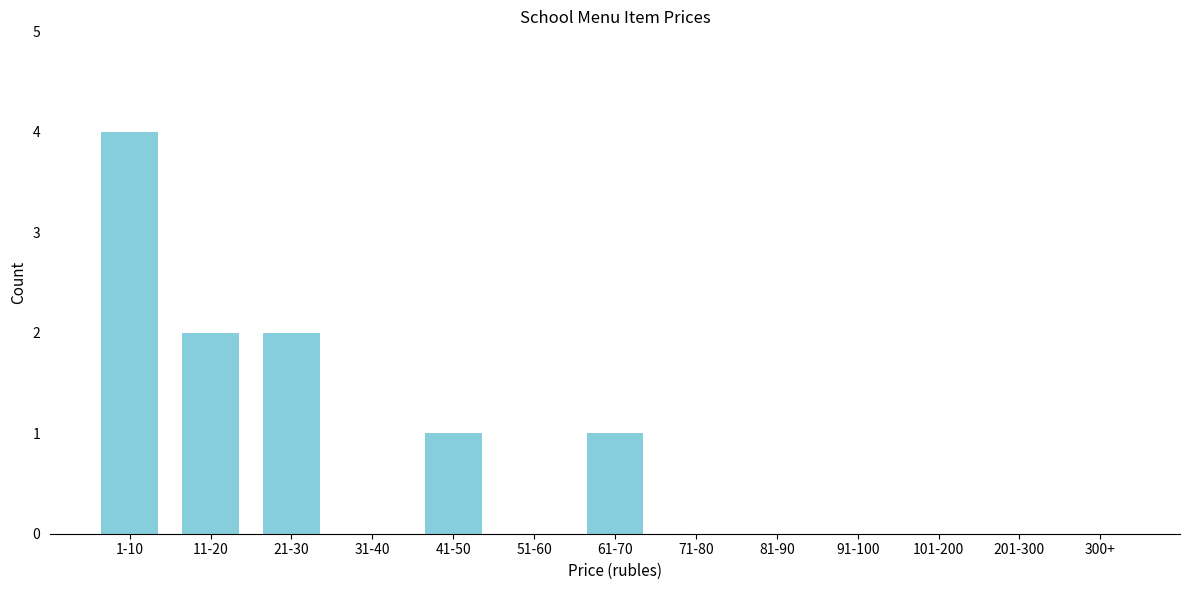

Reading left to right, what are all the values shown in this chart?

1-10=4	11-20=2	21-30=2	31-40=0	41-50=1	51-60=0	61-70=1	71-80=0	81-90=0	91-100=0	101-200=0	201-300=0	300+=0